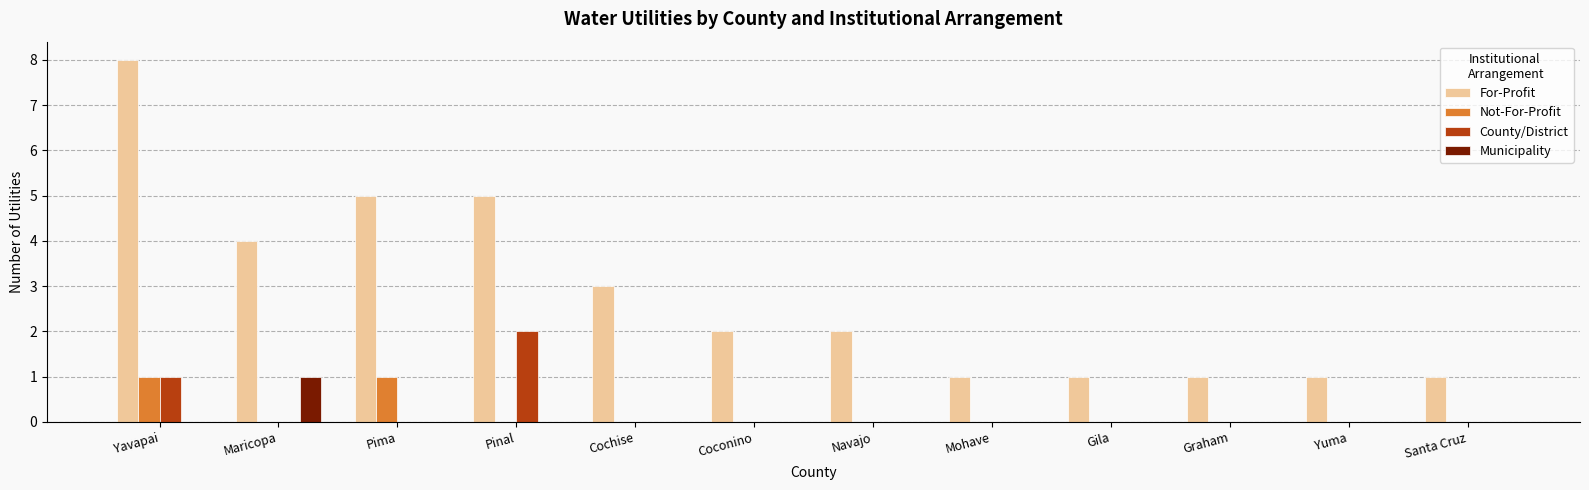

Which series has the widest spread of values?

For-Profit